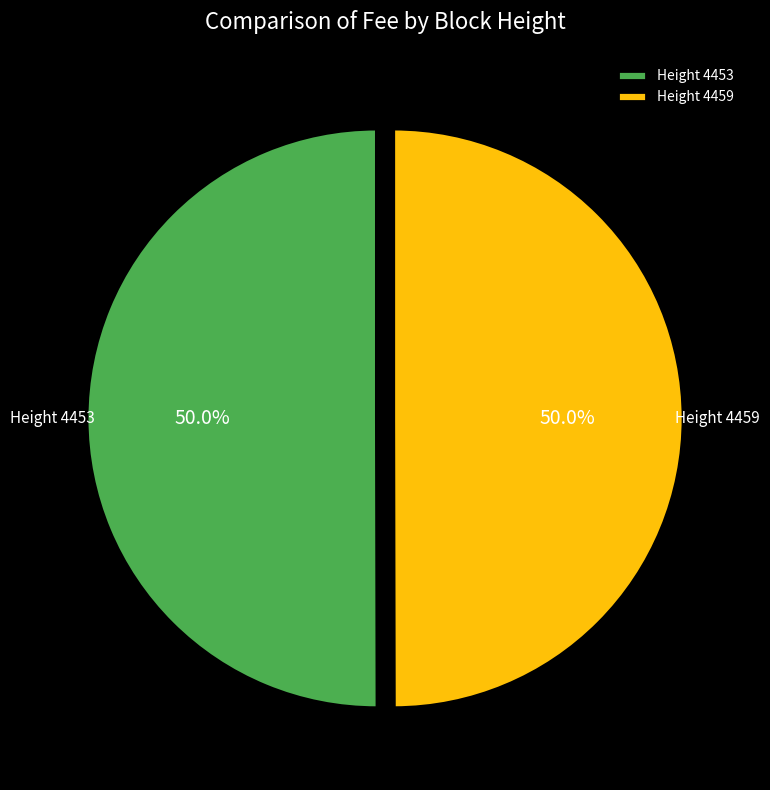

How many slices are in this pie chart?

2